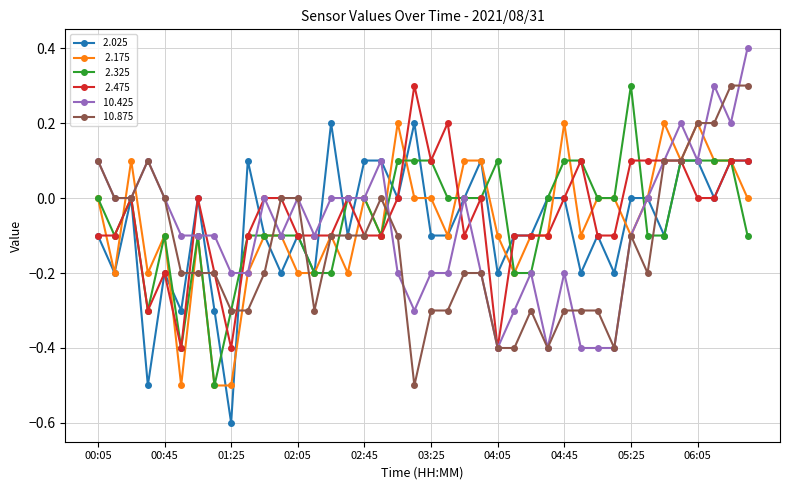

What is the maximum value shown in the chart?

0.4